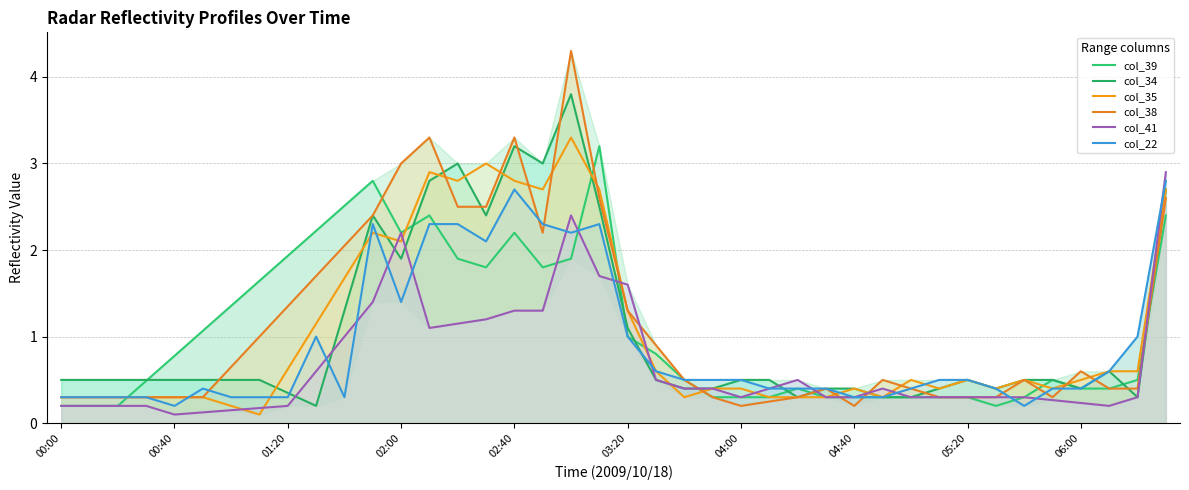

Reading right to left, list all the values displayed in this chart.

col_39: 2.4	0.5	0.4	0.4	0.5	0.3	0.2	0.3	0.3	0.3	0.3	0.3	0.3	0.4	0.3	0.3	0.3	0.5	0.8	1.0	3.2	1.9	1.8	2.2	1.8	1.9	2.4	2.2	2.8	2.5	2.2	1.9	1.6	1.4	1.1	0.8	0.5	0.2	0.2	0.2
col_34: 2.7	0.3	0.6	0.4	0.5	0.5	0.4	0.5	0.4	0.3	0.3	0.4	0.4	0.3	0.5	0.5	0.4	0.4	0.5	1.1	2.5	3.8	3.0	3.2	2.4	3.0	2.8	1.9	2.4	1.3	0.2	0.3	0.5	0.5	0.5	0.5	0.5	0.5	0.5	0.5
col_35: 2.7	0.6	0.6	0.5	0.4	0.5	0.4	0.5	0.4	0.5	0.3	0.4	0.3	0.3	0.3	0.4	0.4	0.3	0.6	1.3	2.7	3.3	2.7	2.8	3.0	2.8	2.9	2.1	2.2	1.7	1.2	0.6	0.1	0.2	0.3	0.3	0.3	0.3	0.3	0.3
col_38: 2.6	0.4	0.4	0.6	0.3	0.5	0.3	0.3	0.3	0.4	0.5	0.2	0.4	0.3	0.2	0.2	0.3	0.5	0.9	1.3	2.6	4.3	2.2	3.3	2.5	2.5	3.3	3.0	2.4	2.1	1.7	1.4	1.0	0.7	0.3	0.3	0.3	0.3	0.3	0.3
col_41: 2.9	0.3	0.2	0.2	0.3	0.3	0.3	0.3	0.3	0.3	0.4	0.3	0.3	0.5	0.4	0.3	0.4	0.4	0.5	1.6	1.7	2.4	1.3	1.3	1.2	1.1	1.1	2.2	1.4	1.0	0.6	0.2	0.2	0.2	0.1	0.1	0.2	0.2	0.2	0.2
col_22: 2.8	1.0	0.6	0.4	0.4	0.2	0.4	0.5	0.5	0.4	0.3	0.3	0.4	0.4	0.4	0.5	0.5	0.5	0.6	1.0	2.3	2.2	2.3	2.7	2.1	2.3	2.3	1.4	2.3	0.3	1.0	0.3	0.3	0.3	0.4	0.2	0.3	0.3	0.3	0.3